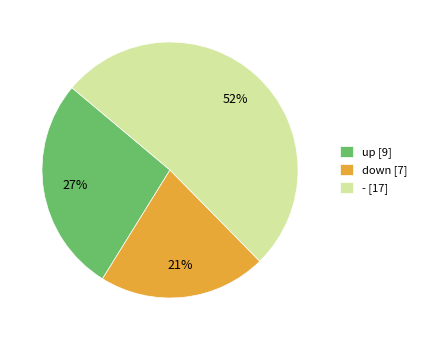

True or false: down accounts for 21% of the total.

True